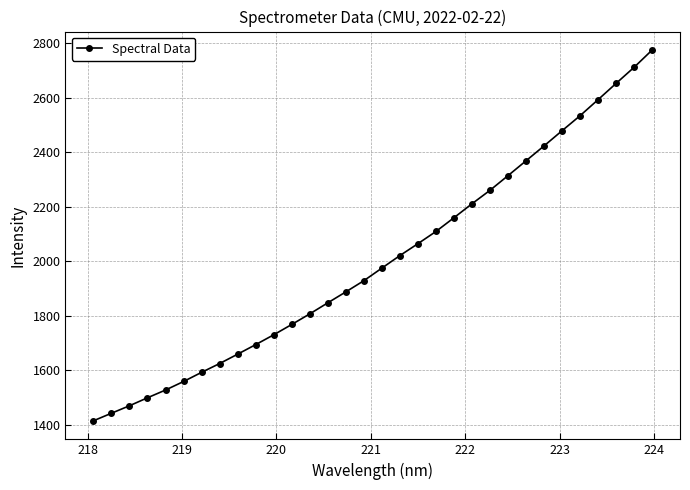

What is the average value?

2003.2